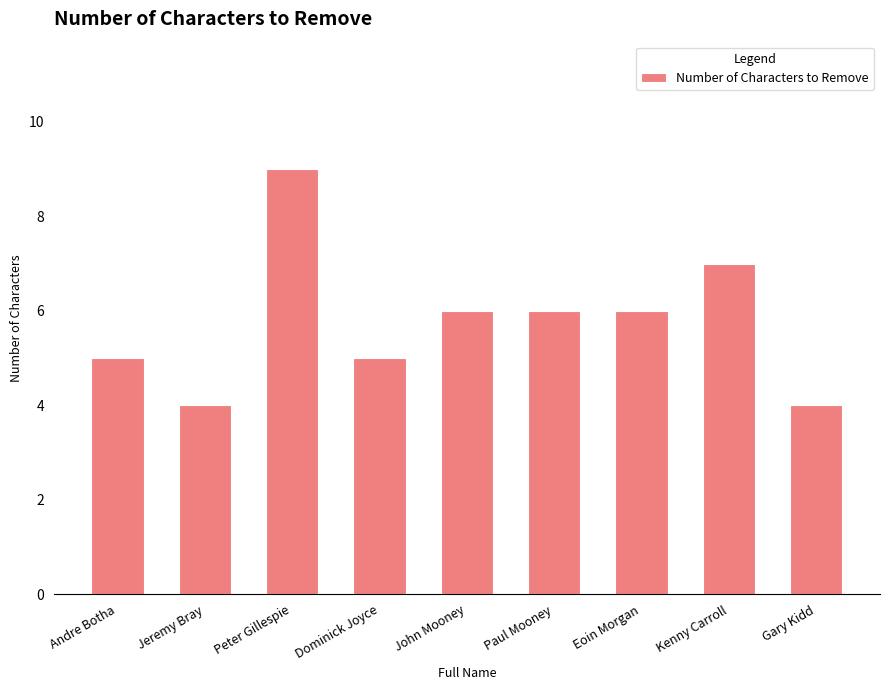

What is the ratio of the value at Peter Gillespie to the value at John Mooney?

1.5